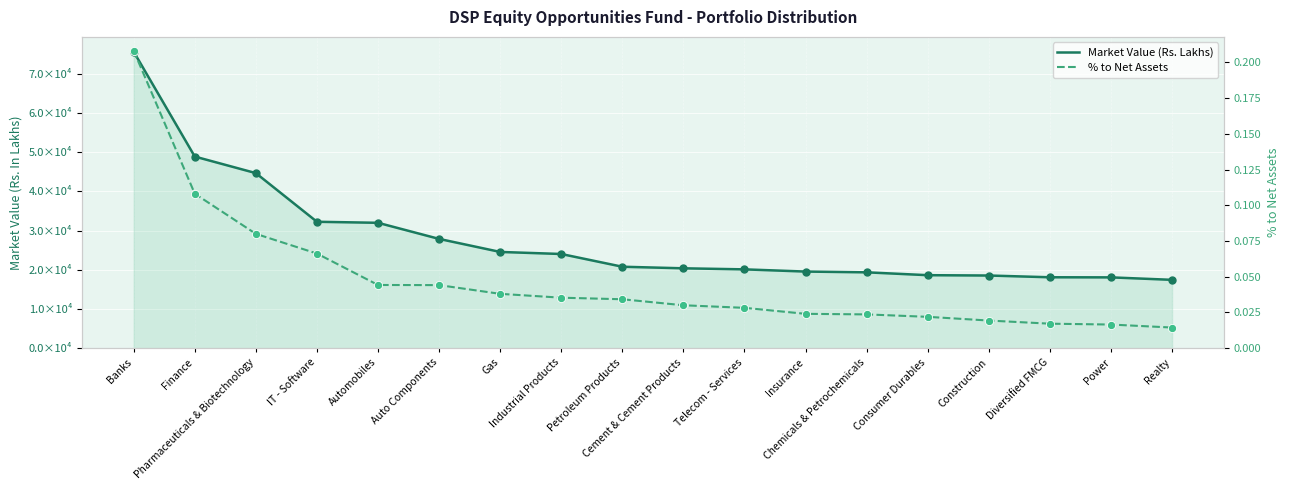

What is the total value across all series at Banks?

75673.4